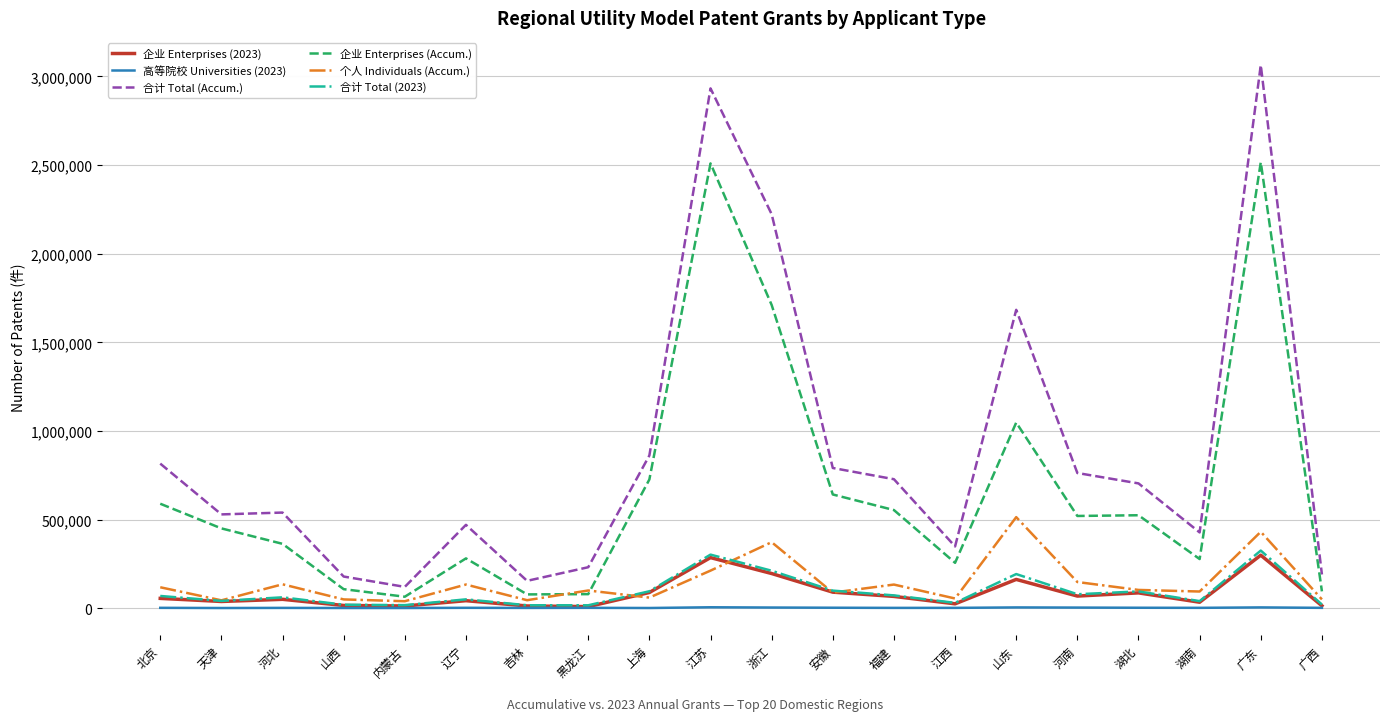

True or false: 企业 Enterprises (2023) and 合计 Total (Accum.) cross at least once.

False